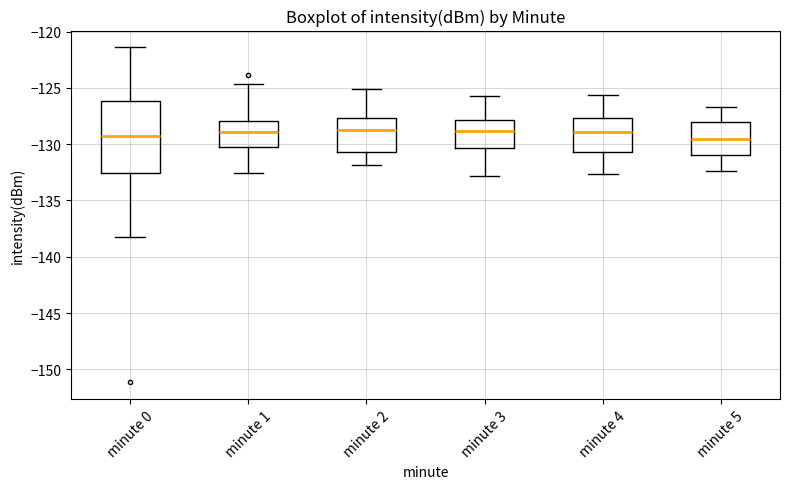

Where does the upper whisker of the box for minute 3 end on the y-axis? The values are not printed on the chart, so give them approximately, as read against the axis.

-125.5